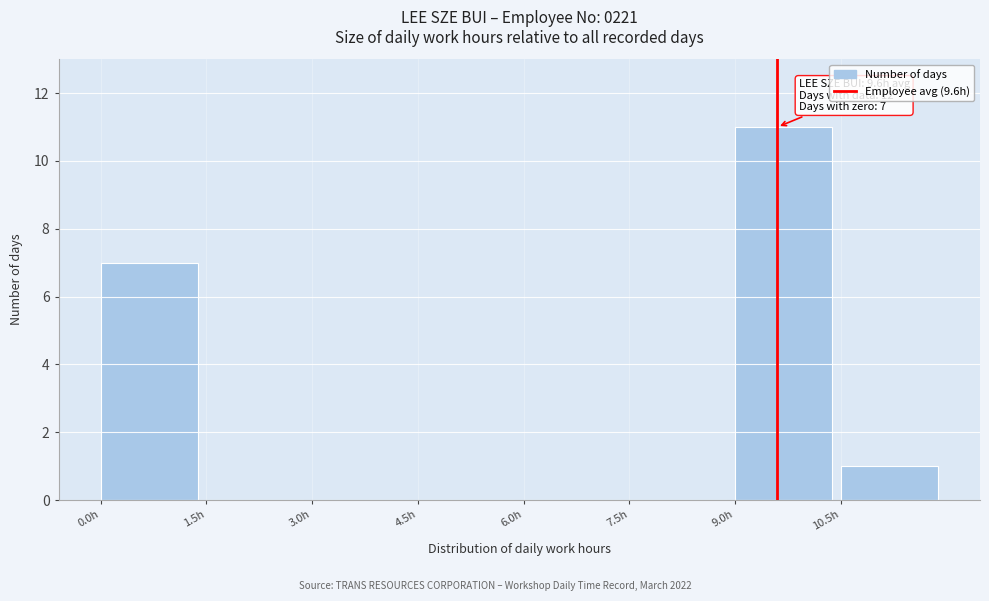

Over which range of the x-axis is the bar tallest?

9.0 to 10.5